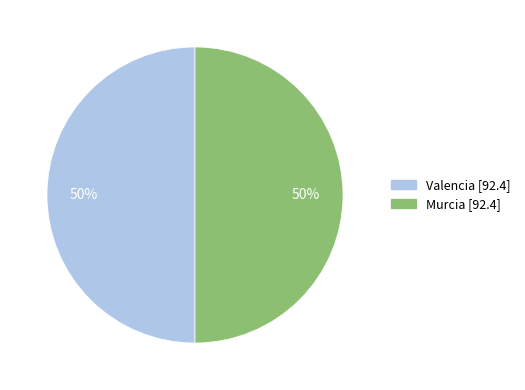

Combined, do Murcia and Valencia account for over 50%?

Yes